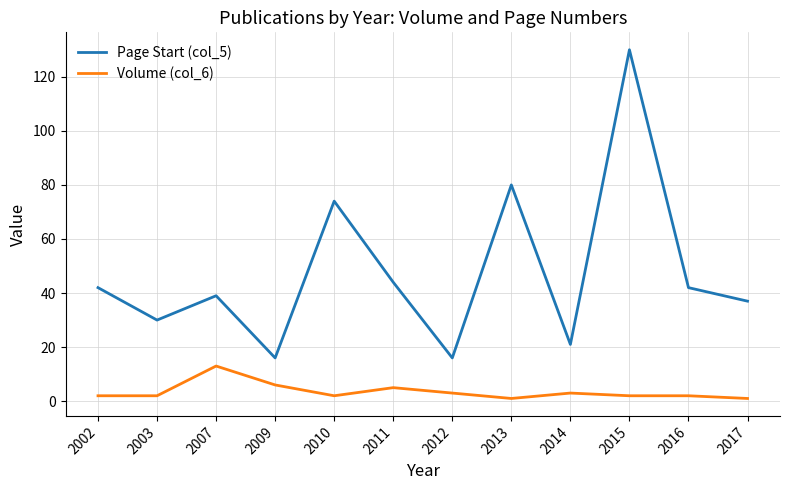

True or false: Volume (col_6) and Page Start (col_5) cross at least once.

False